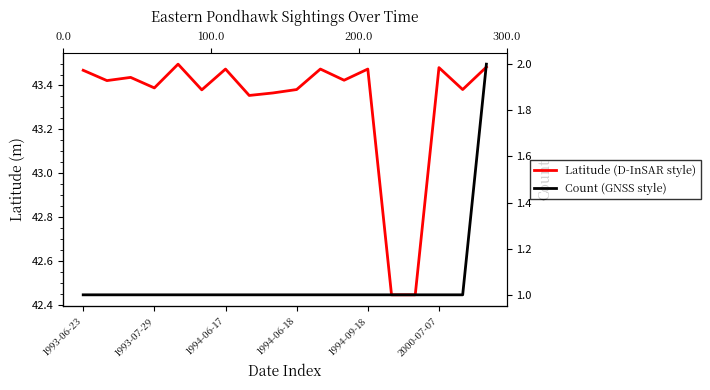

What are all the series names shown in the legend?

Latitude (D-InSAR style), Count (GNSS style)